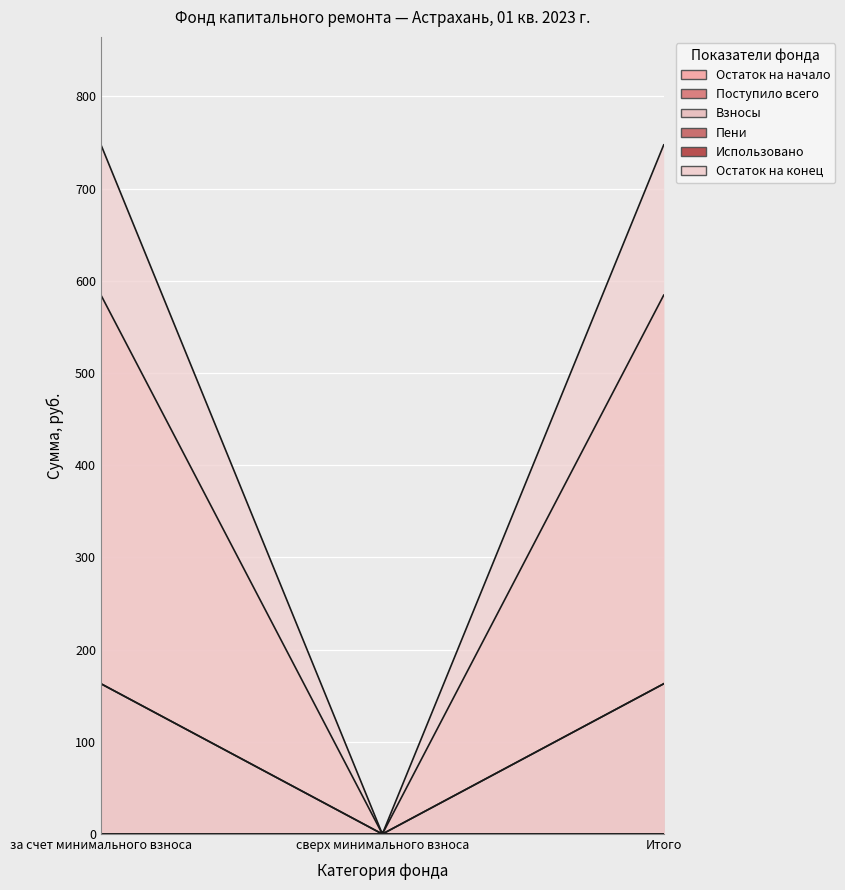

Is the value of Остаток на конец at Итого greater than the value of Поступило всего at за счет минимального взноса?

Yes